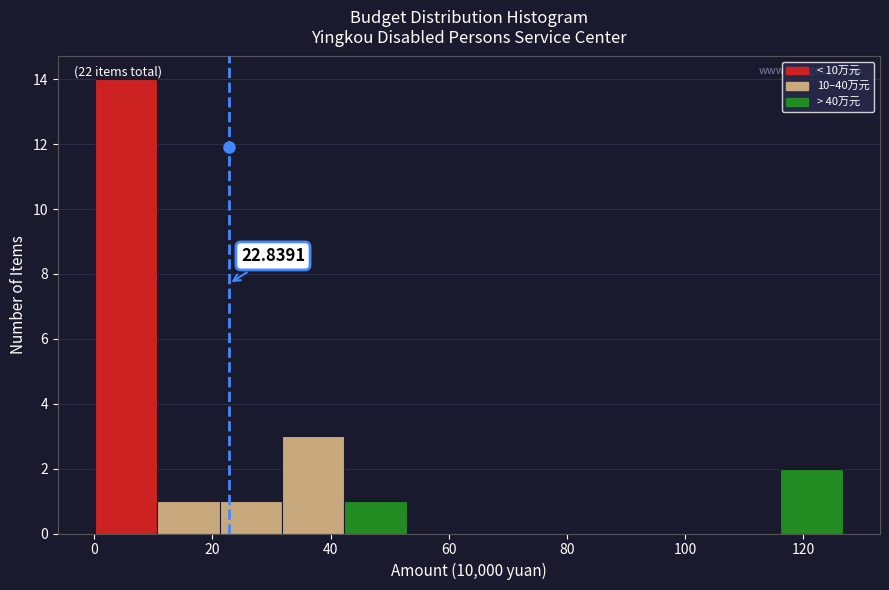

Over which range of the x-axis is the bar tallest?

0 to 10